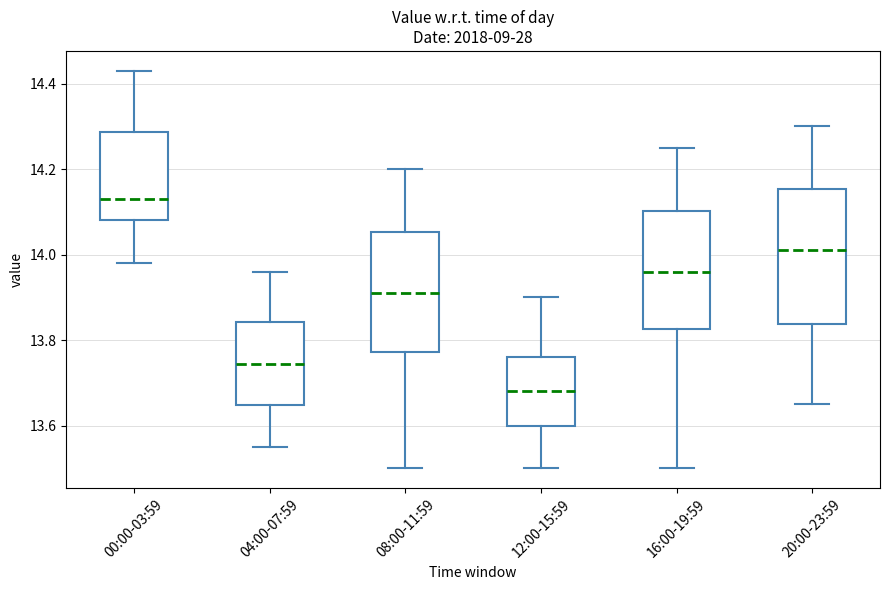

Reading left to right, transcribe this box plot: for each box, give where its median line is, the range the box spans, and where its two whiskers end, as read against the y-axis. The values are not printed on the chart, so give them approximately, as read against the axis.

00:00-03:59: median 14.14, box 14.08 to 14.28, whiskers 13.98 to 14.44
04:00-07:59: median 13.74, box 13.64 to 13.84, whiskers 13.56 to 13.96
08:00-11:59: median 13.92, box 13.78 to 14.06, whiskers 13.50 to 14.20
12:00-15:59: median 13.68, box 13.60 to 13.76, whiskers 13.50 to 13.90
16:00-19:59: median 13.96, box 13.82 to 14.10, whiskers 13.50 to 14.26
20:00-23:59: median 14.02, box 13.84 to 14.16, whiskers 13.66 to 14.30